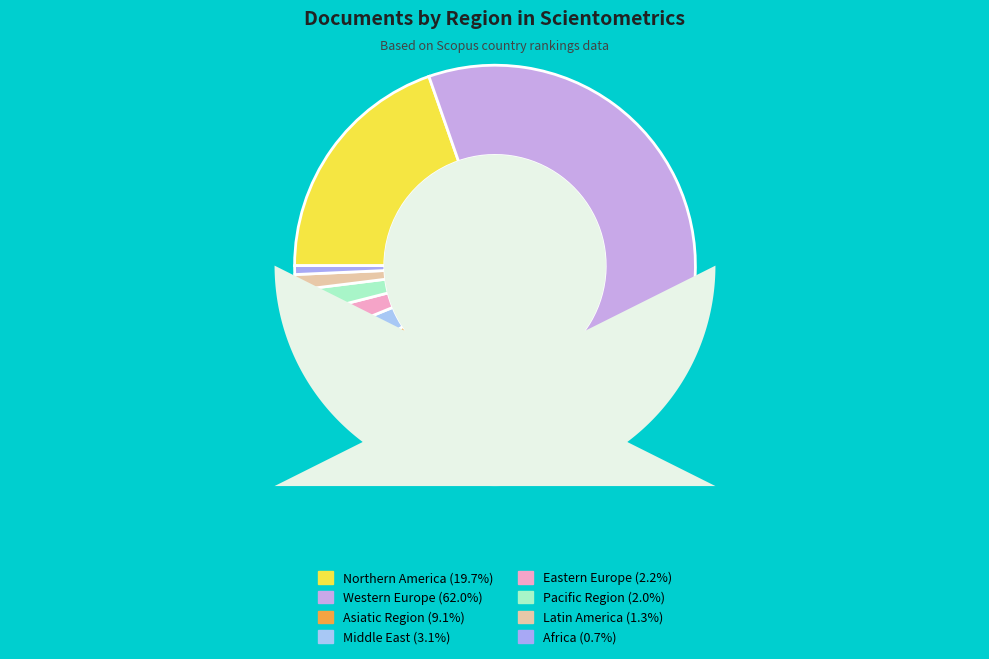

Which category has the biggest portion of the pie?

Western Europe